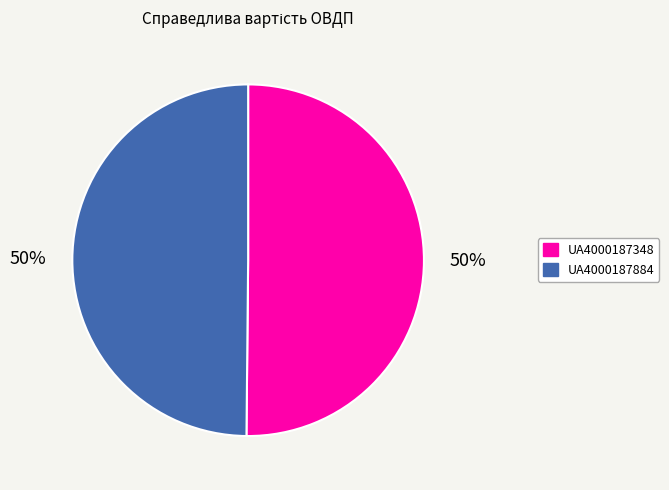

What percentage is the UA4000187348 slice, to the nearest percent?

50%